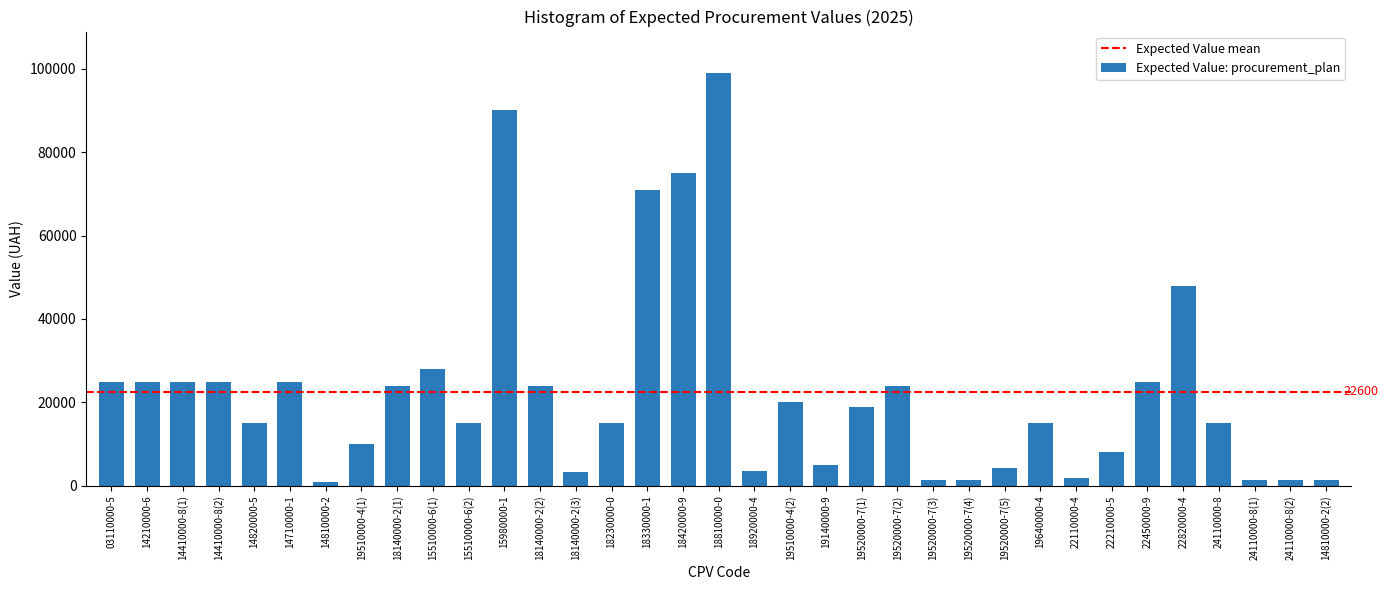

What is the maximum value shown in the chart?

99000